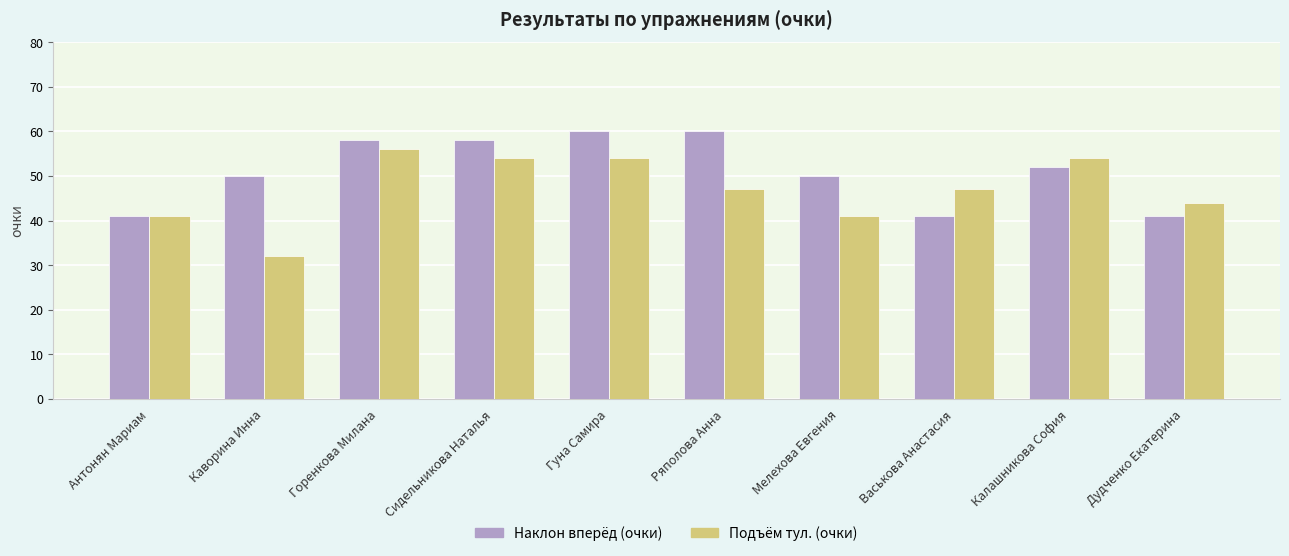

What position from the right is Калашникова София?

2